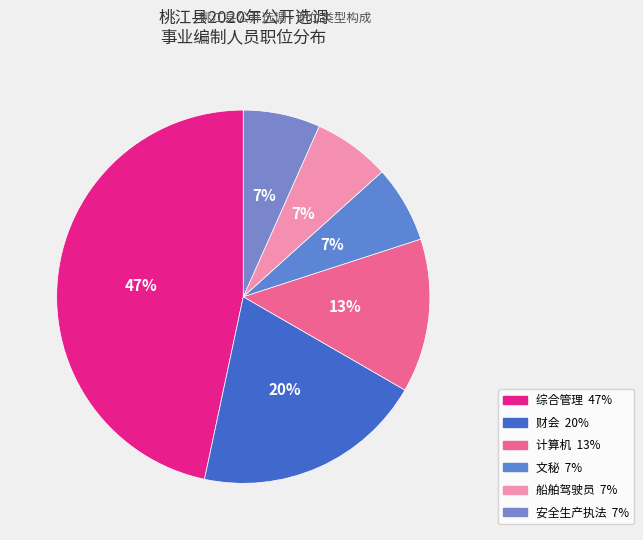

How many segments does this pie chart have?

6